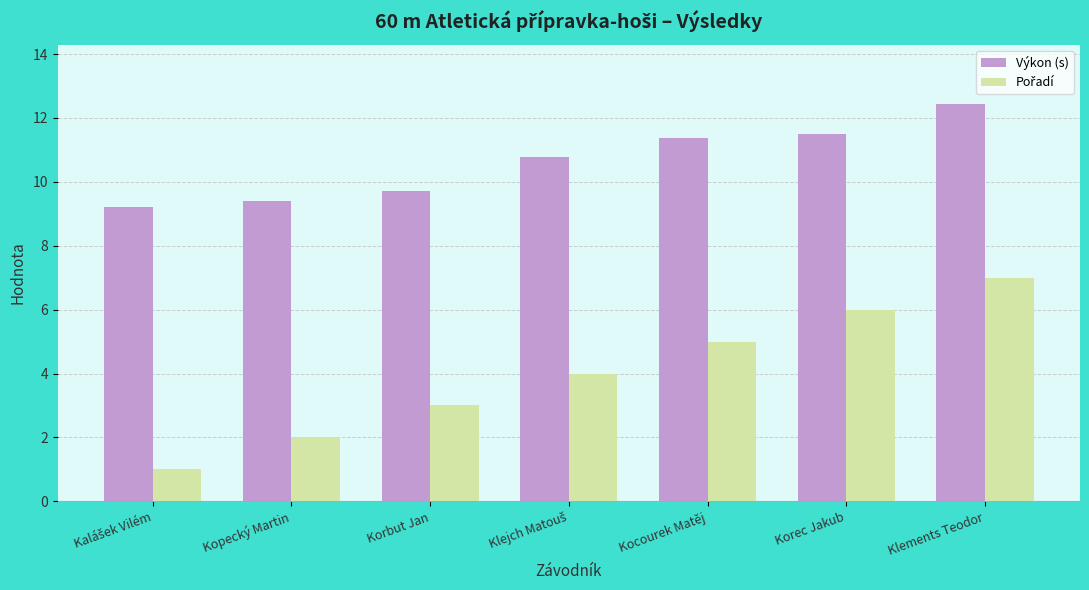

What is the greatest value displayed?

12.4